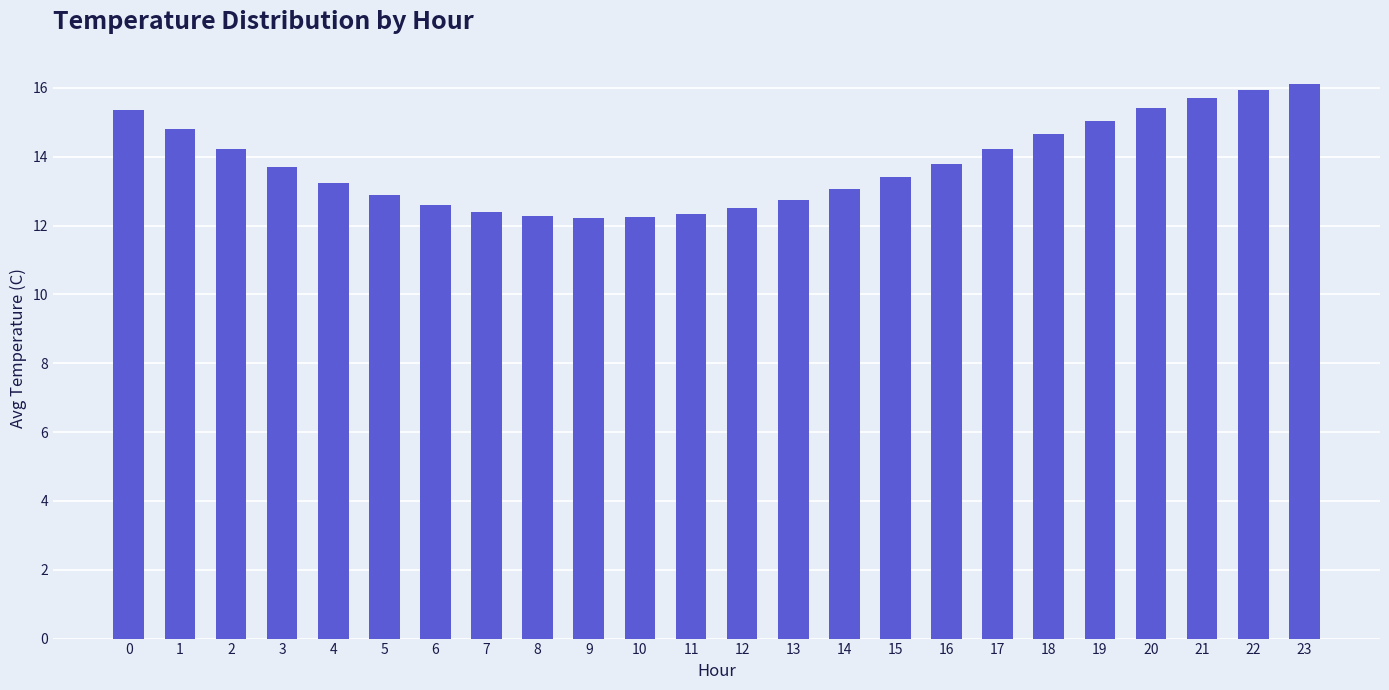

True or false: the data shows 13.2 at 4.

True